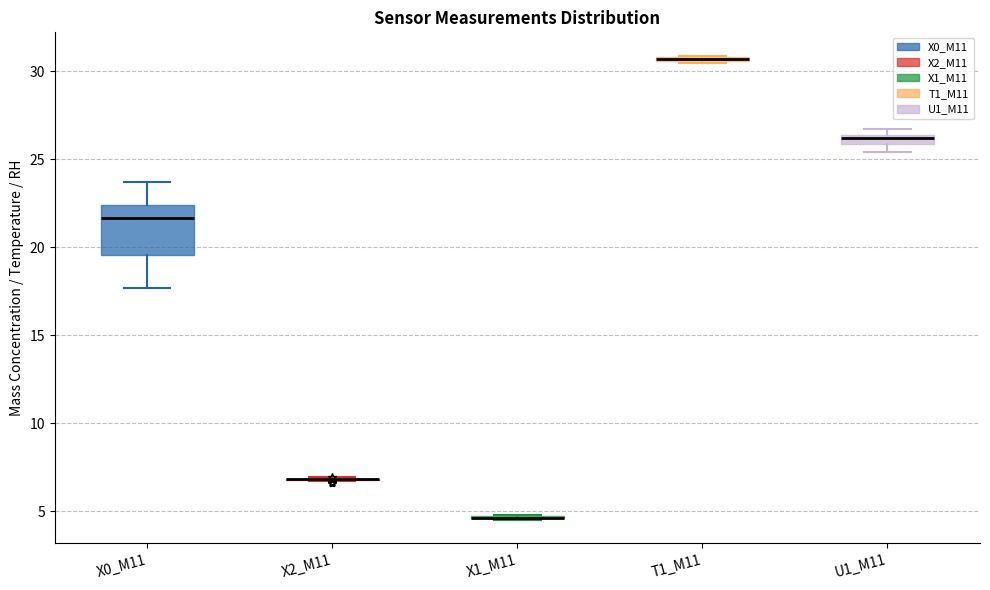

Which box is the tallest, from its lower edge to its upper edge?

X0_M11